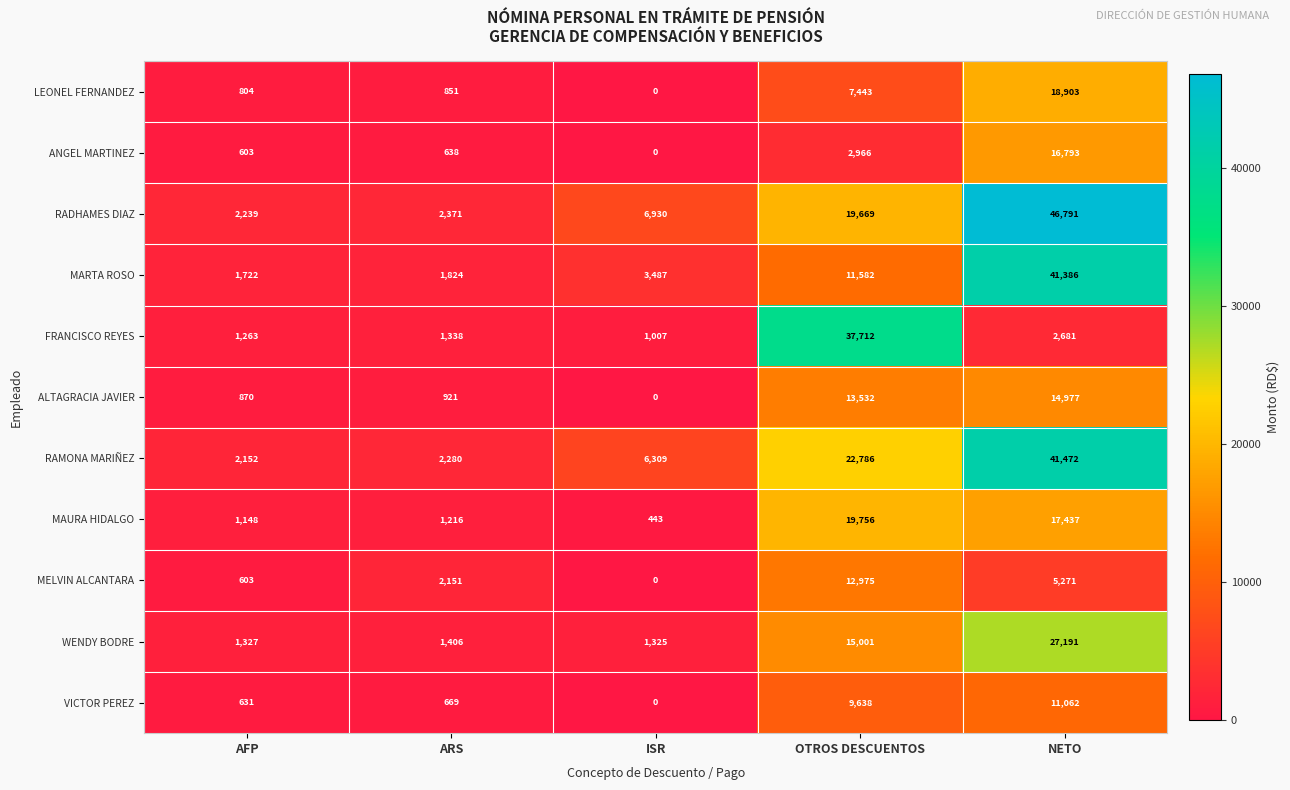

Rank the series at OTROS DESCUENTOS from lowest to highest value.

ANGEL MARTINEZ, LEONEL FERNANDEZ, VICTOR PEREZ, MARTA ROSO, MELVIN ALCANTARA, ALTAGRACIA JAVIER, WENDY BODRE, RADHAMES DIAZ, MAURA HIDALGO, RAMONA MARIÑEZ, FRANCISCO REYES